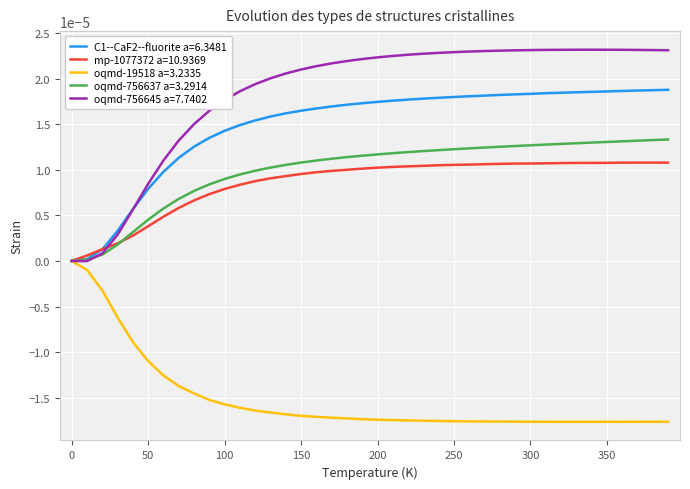

Which series has the largest total across all categories?

oqmd-756645 a=7.7402